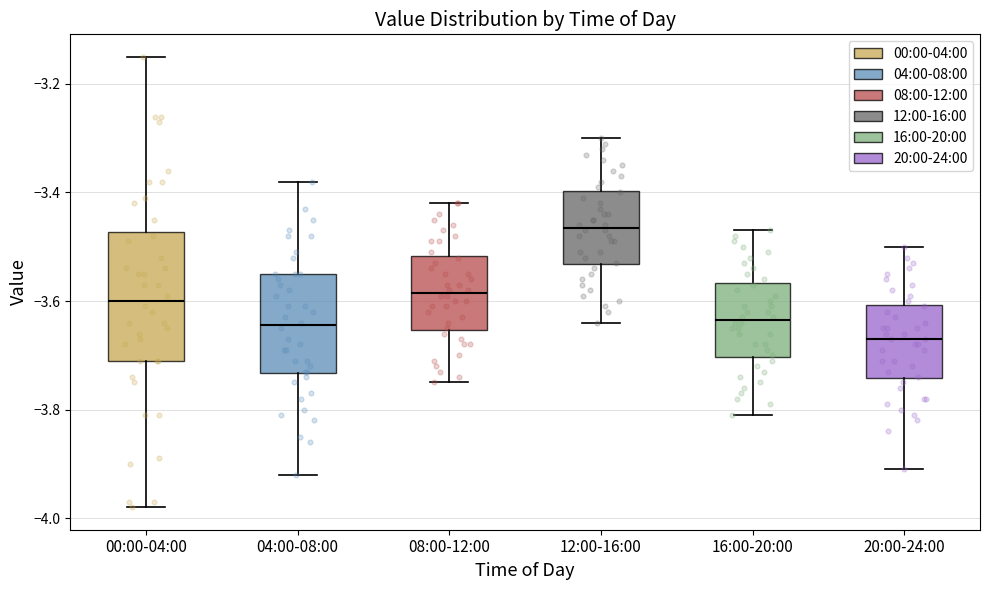

Comparing the boxes themselves (not the whiskers), which one is the tallest?

00:00-04:00